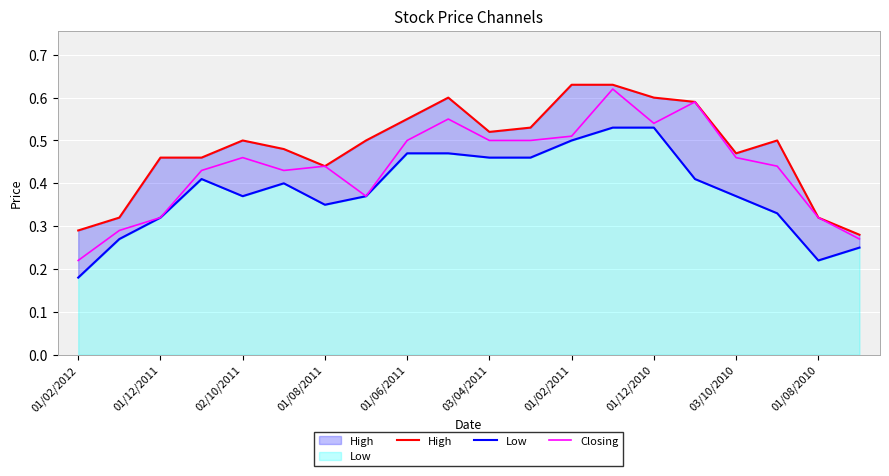

Reading left to right, what are all the values shown in this chart?

High: 0.3	0.3	0.5	0.5	0.5	0.5	0.4	0.5	0.6	0.6	0.5	0.5	0.6	0.6	0.6	0.6	0.5	0.5	0.3	0.3
Low: 0.2	0.3	0.3	0.4	0.4	0.4	0.3	0.4	0.5	0.5	0.5	0.5	0.5	0.5	0.5	0.4	0.4	0.3	0.2	0.2
Closing: 0.2	0.3	0.3	0.4	0.5	0.4	0.4	0.4	0.5	0.6	0.5	0.5	0.5	0.6	0.5	0.6	0.5	0.4	0.3	0.3